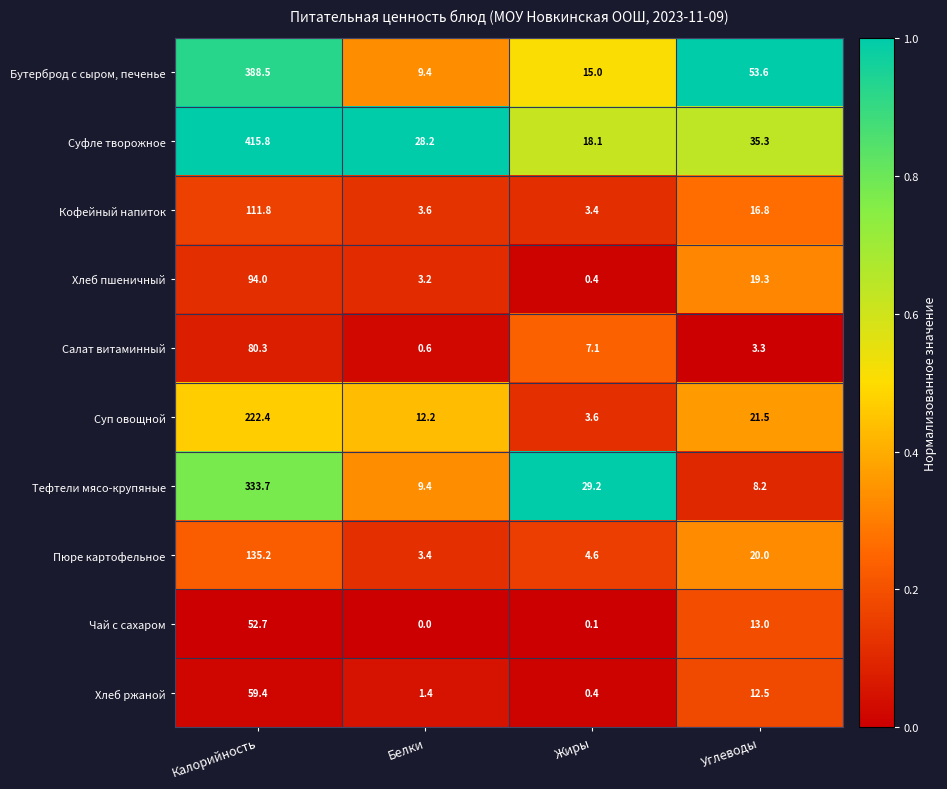

Rank the categories by Хлеб пшеничный value from lowest to highest.

Жиры, Белки, Углеводы, Калорийность